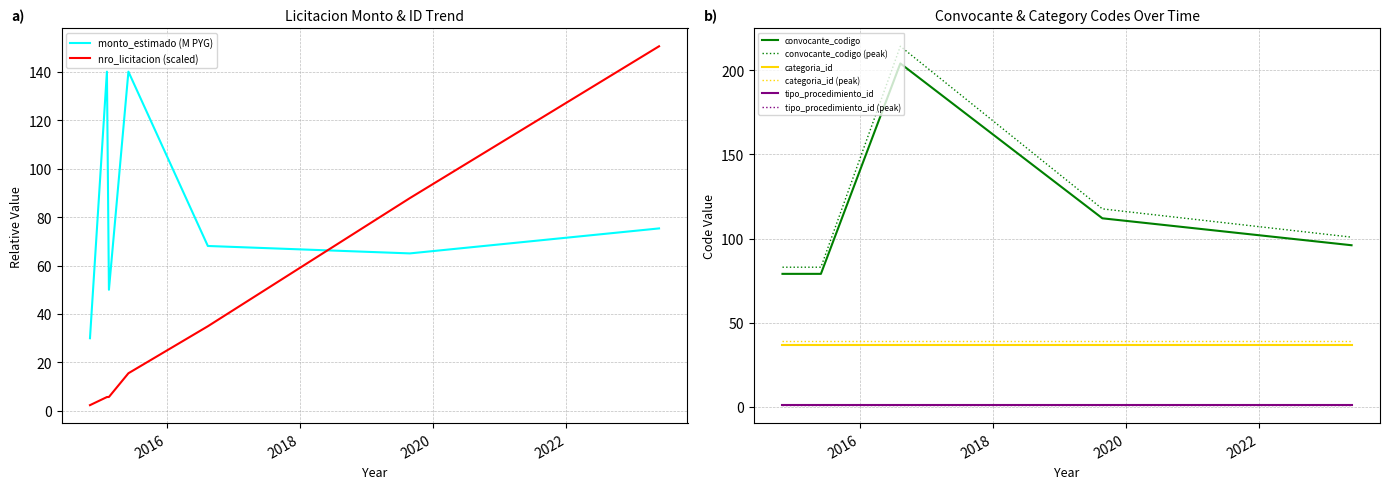

What value does the nro_licitacion series have at 2015-02-16?

5.8